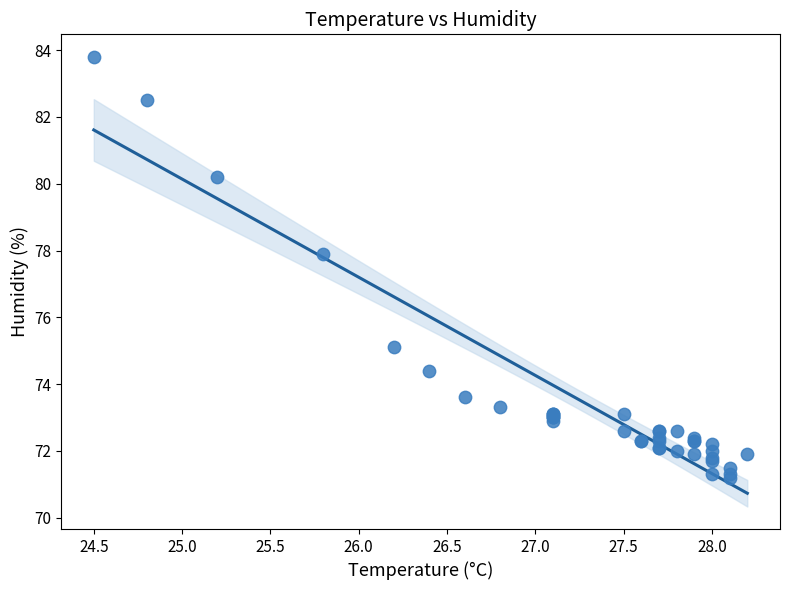

What Y value in the scatter plot is closest to 77?

77.9